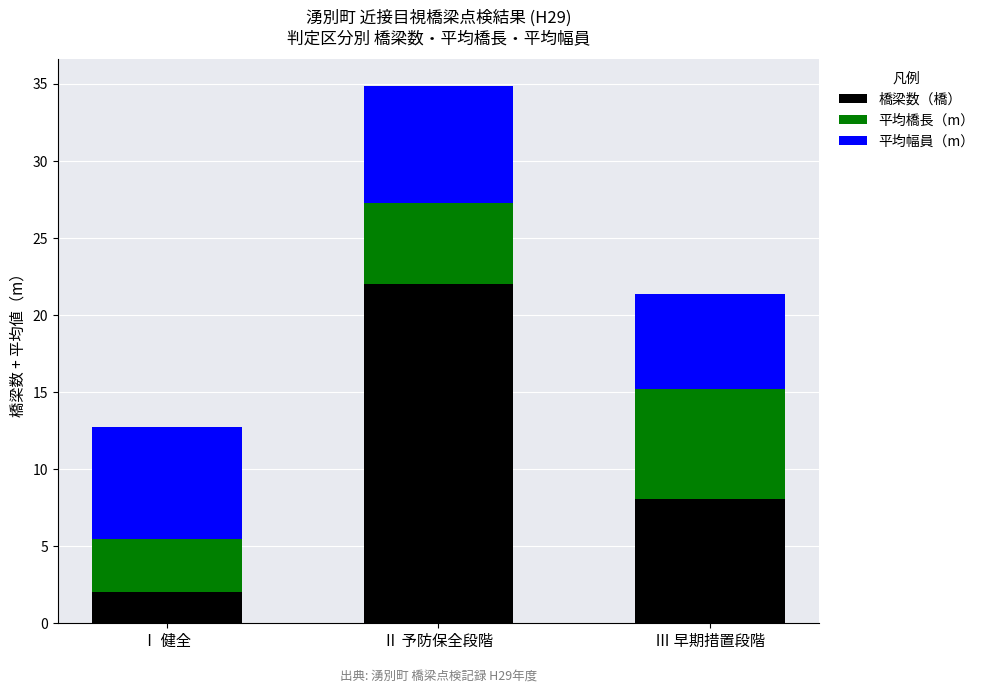

True or false: 橋梁数（橋） has a value of 3.5 at Ⅰ 健全.

False